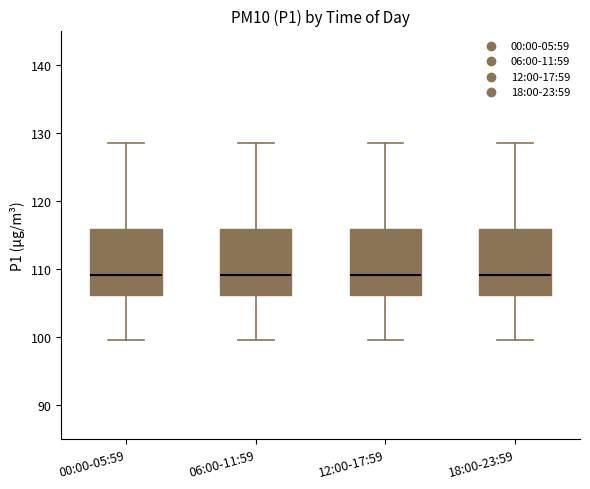

Reading left to right, read every box against the y-axis: the position of its median line, the range the box covers, and the ends of its whiskers. The values are not printed on the chart, so give them approximately, as read against the axis.

00:00-05:59: median 109, box 106 to 116, whiskers 100 to 128
06:00-11:59: median 109, box 106 to 116, whiskers 100 to 128
12:00-17:59: median 109, box 106 to 116, whiskers 100 to 128
18:00-23:59: median 109, box 106 to 116, whiskers 100 to 128